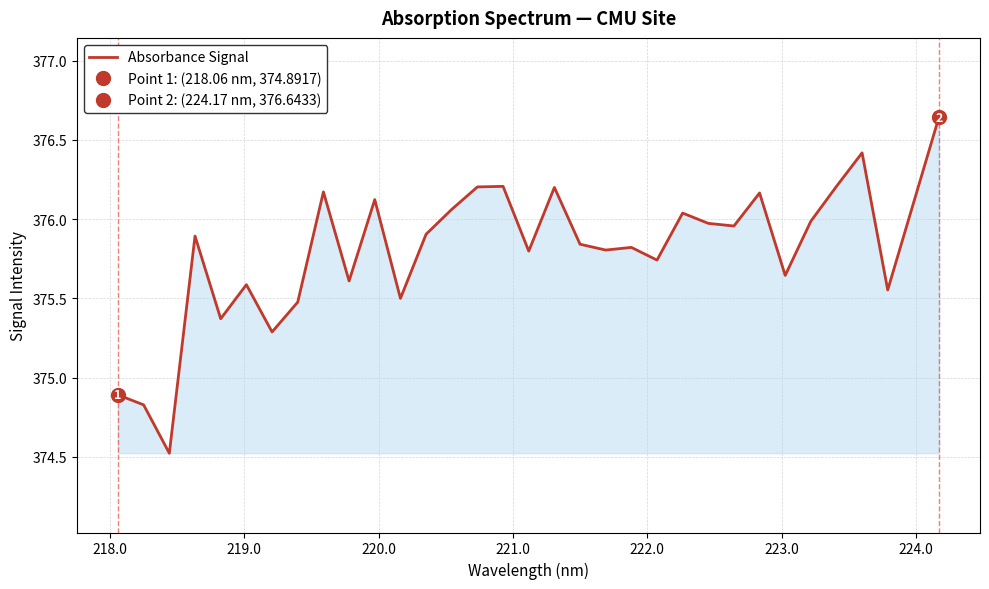

What is the smallest value displayed?

374.5